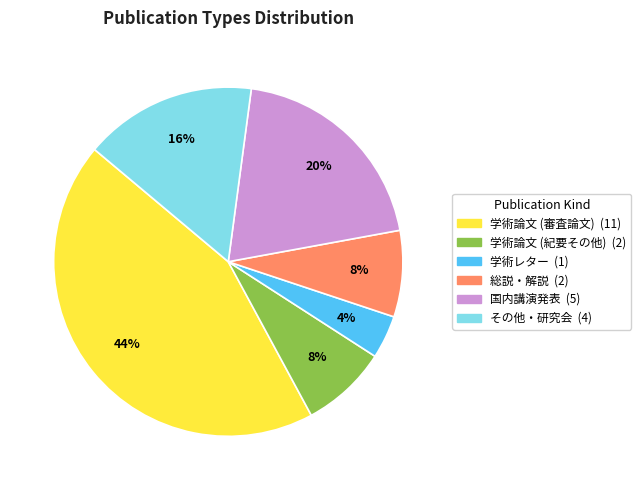

To the nearest percent, what portion does その他・研究会 represent?

16%